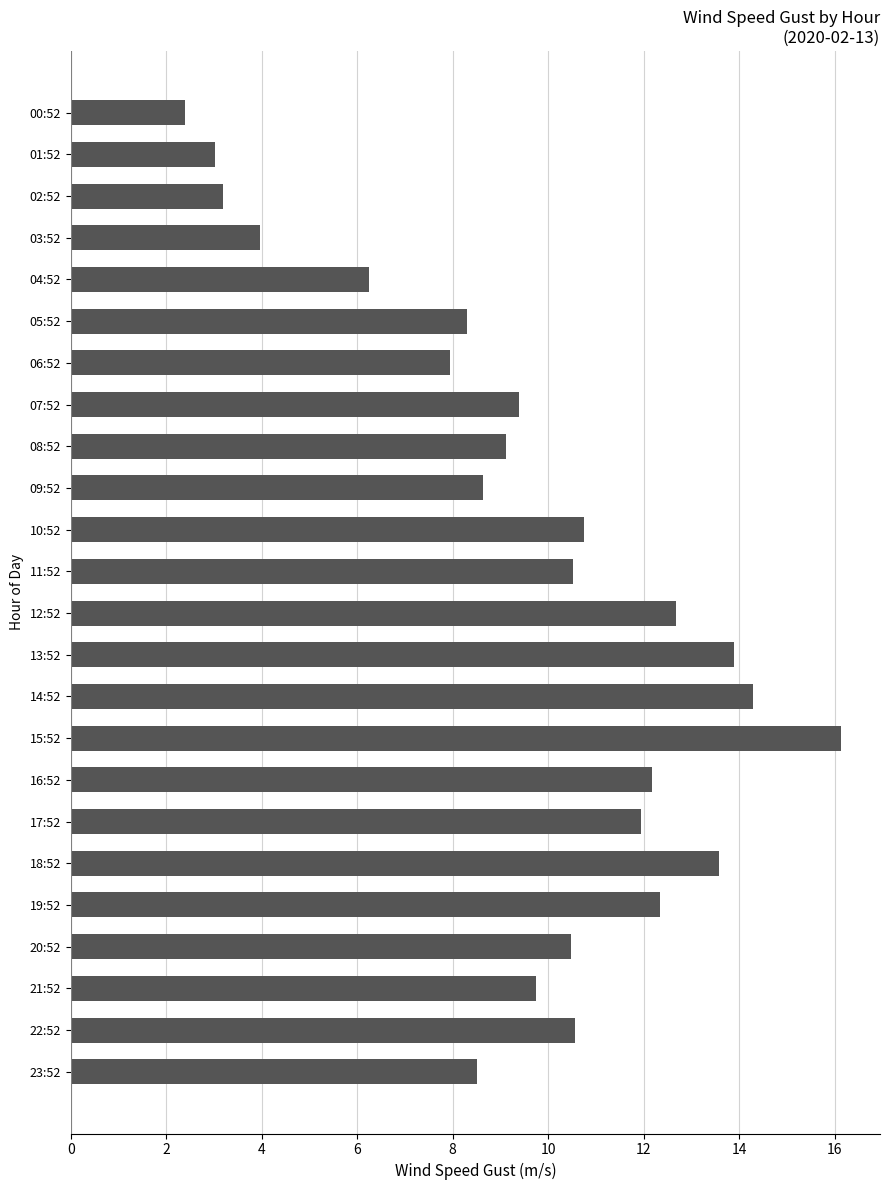

True or false: the data shows 4.5 at 18:52.

False